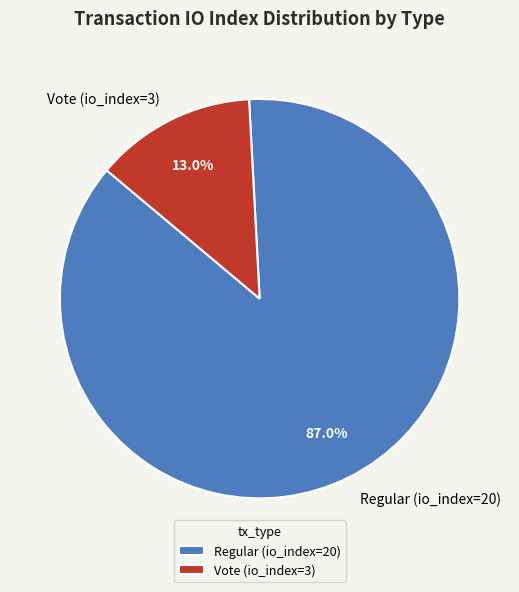

Is it true that Regular (io_index=20) is 87% of the pie?

True